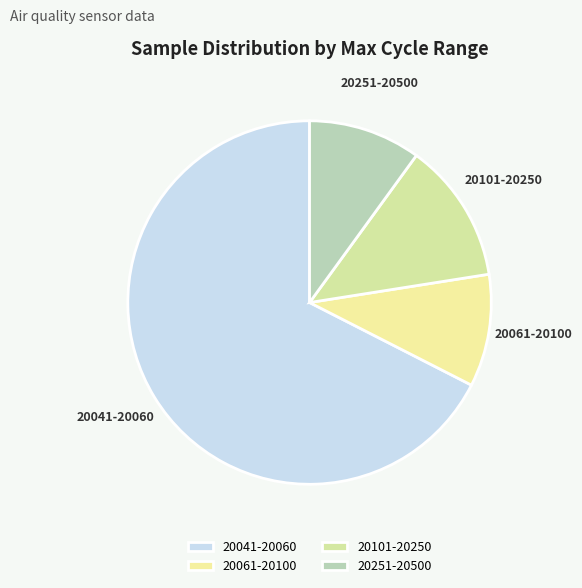

Combined, do 20101-20250 and 20041-20060 account for over 50%?

Yes